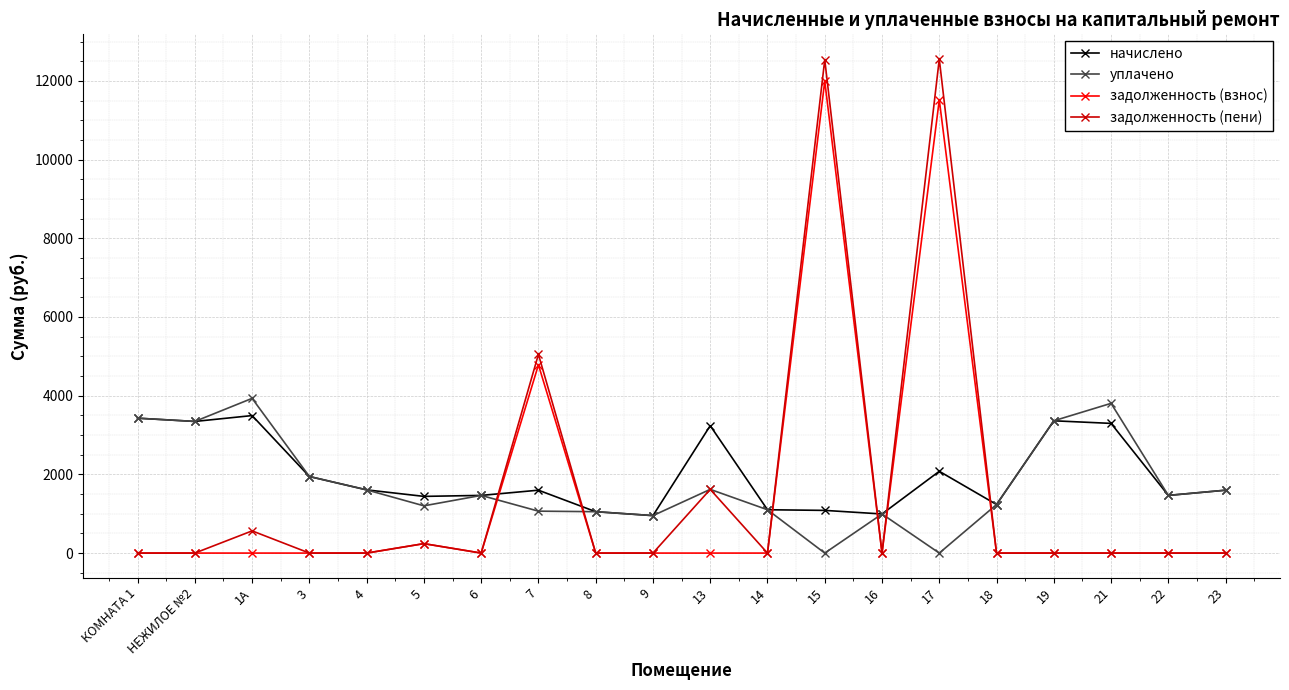

True or false: начислено and задолженность (взнос) cross at least once.

True